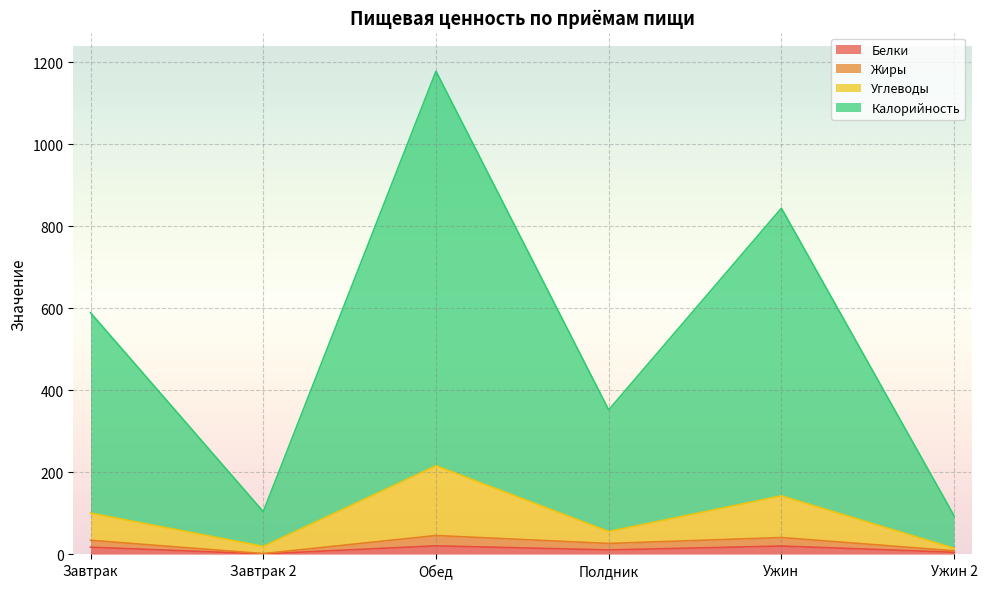

What position from the left is Обед?

3